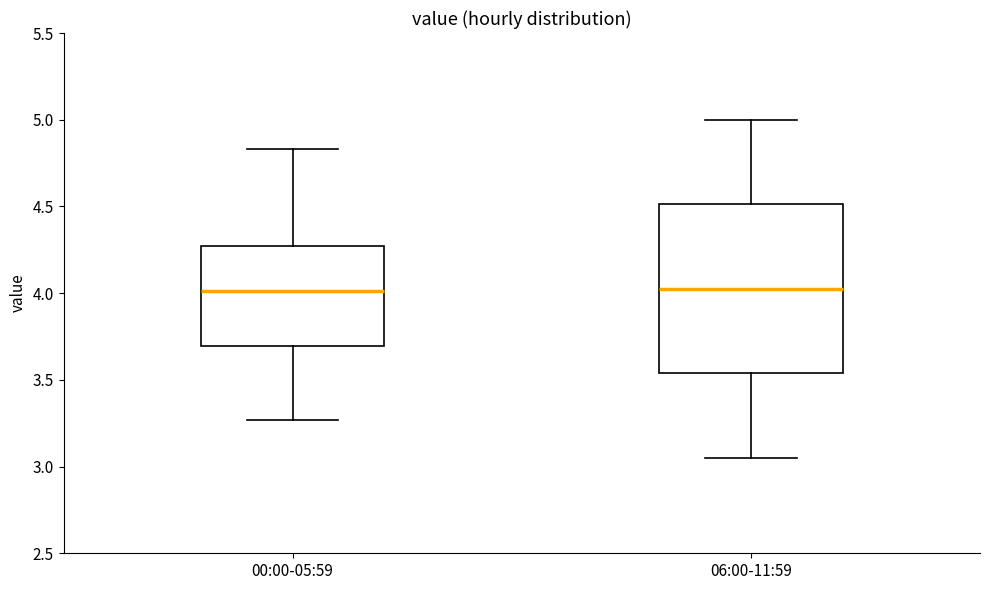

Which box is the tallest, from its lower edge to its upper edge?

06:00-11:59